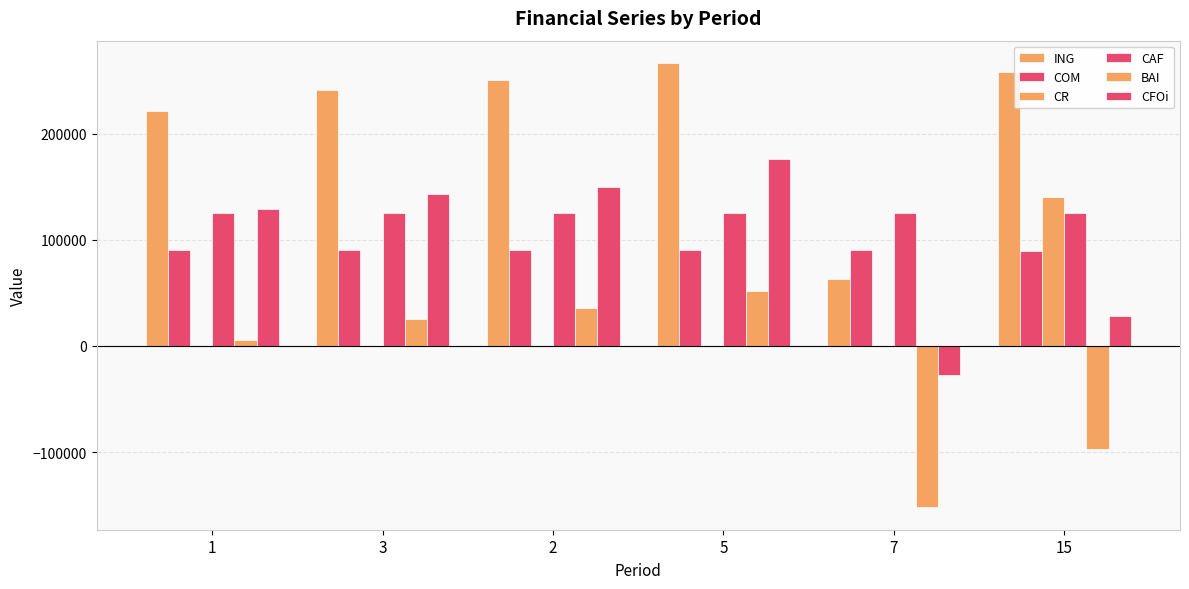

What is the minimum value shown in the chart?

-152282.2